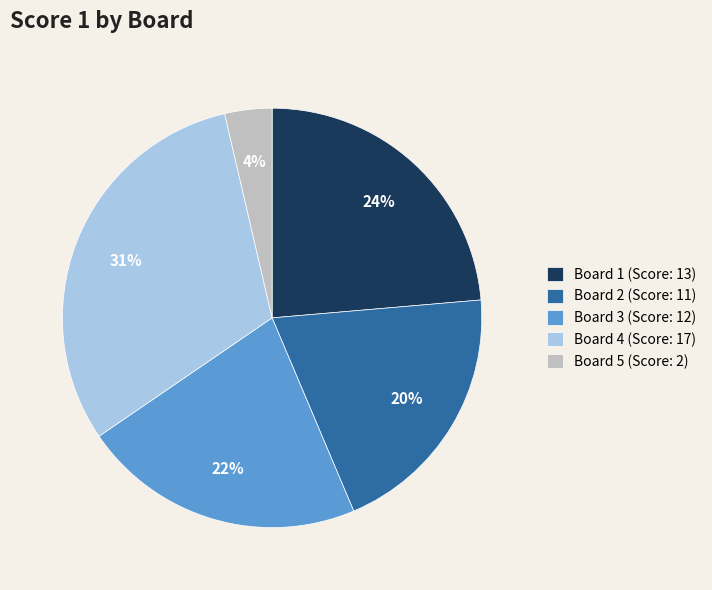

Which slice is the largest?

Board 4